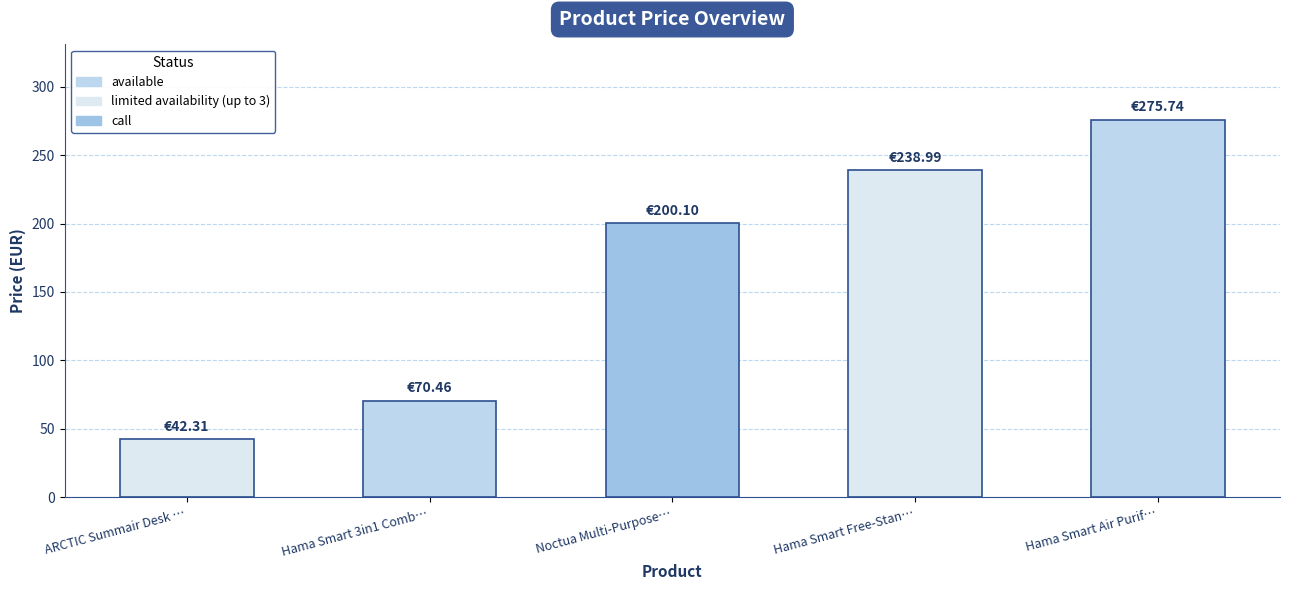

Which label corresponds to the largest value in the chart?

Hama Smart Air Purif…